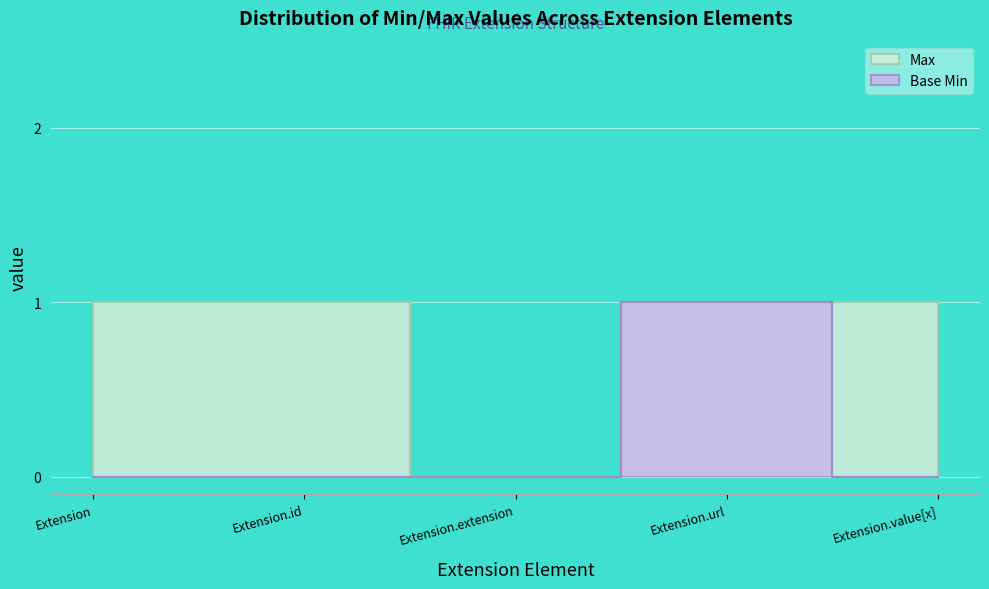

What is the label of the 3rd point from the right?

Extension.extension